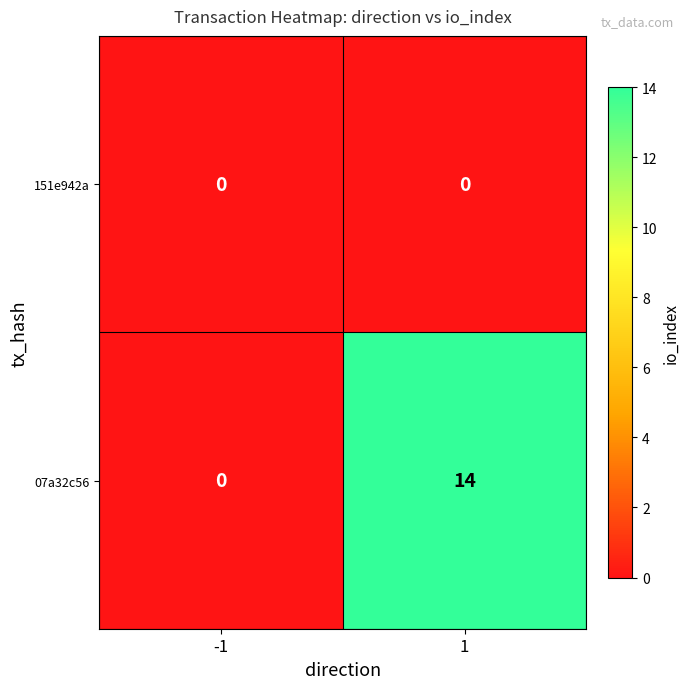

What value does the 07a32c56 series have at 1?

14